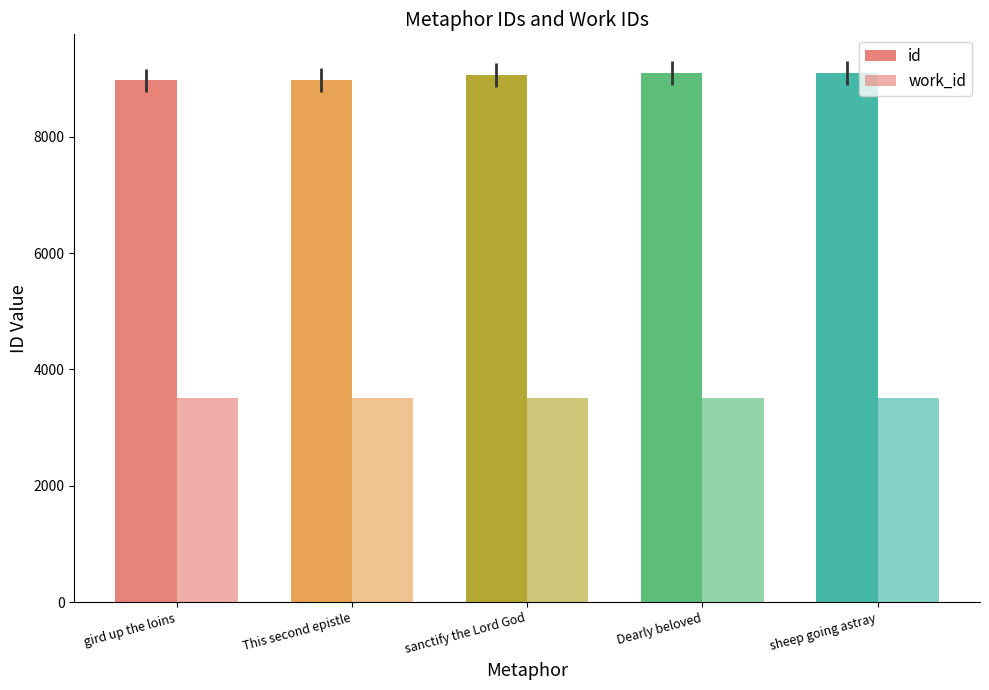

What is the maximum value for work_id?

3504